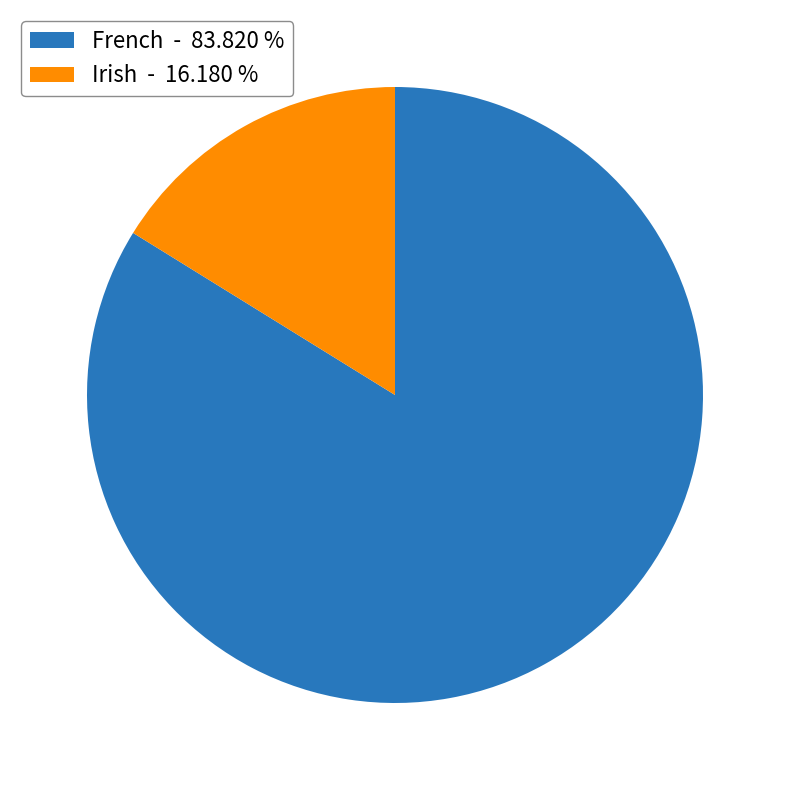

How many slices are in this pie chart?

2